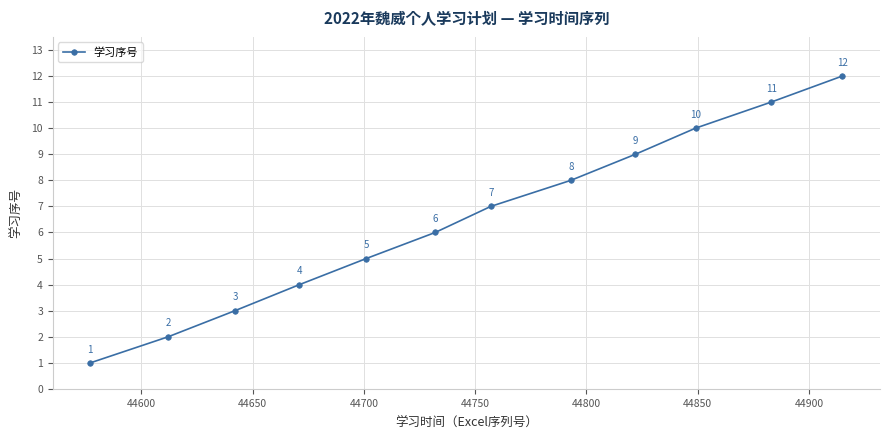

What is the greatest value displayed?

12